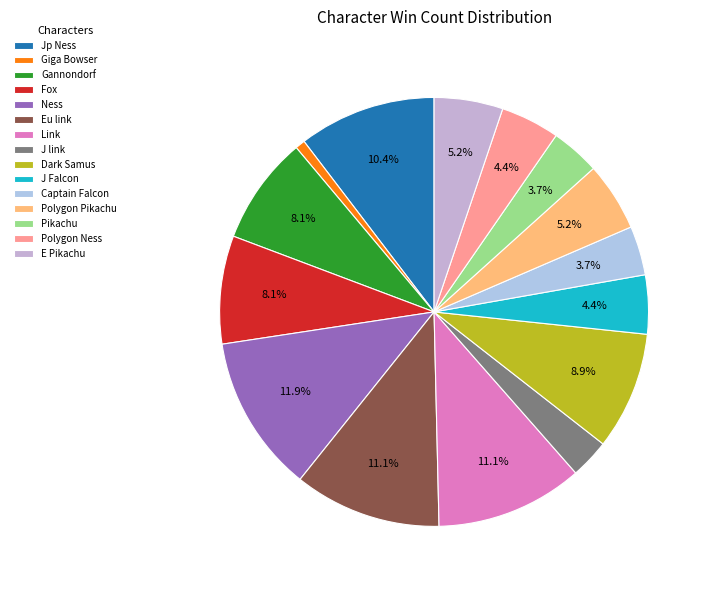

How many slices are in this pie chart?

15